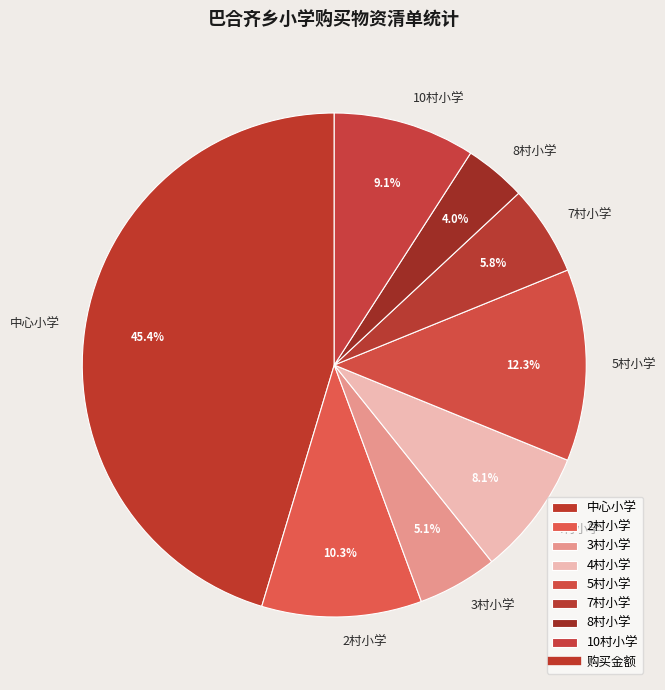

How many slices are in this pie chart?

8